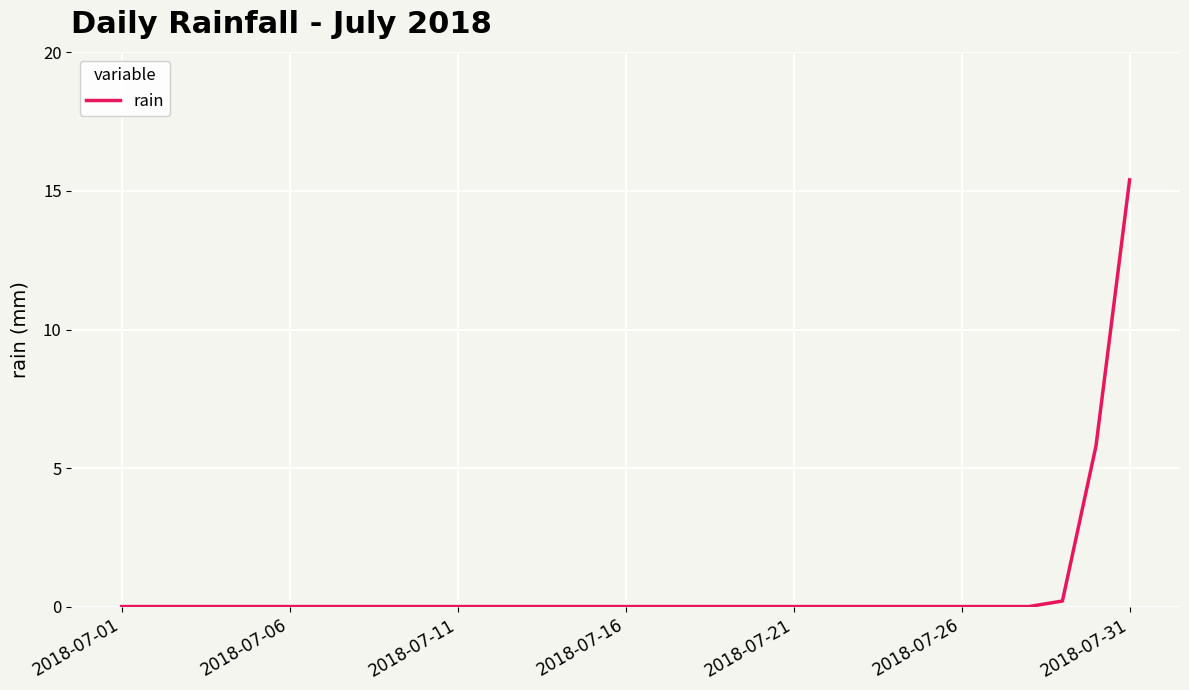

What is the maximum value shown in the chart?

15.4